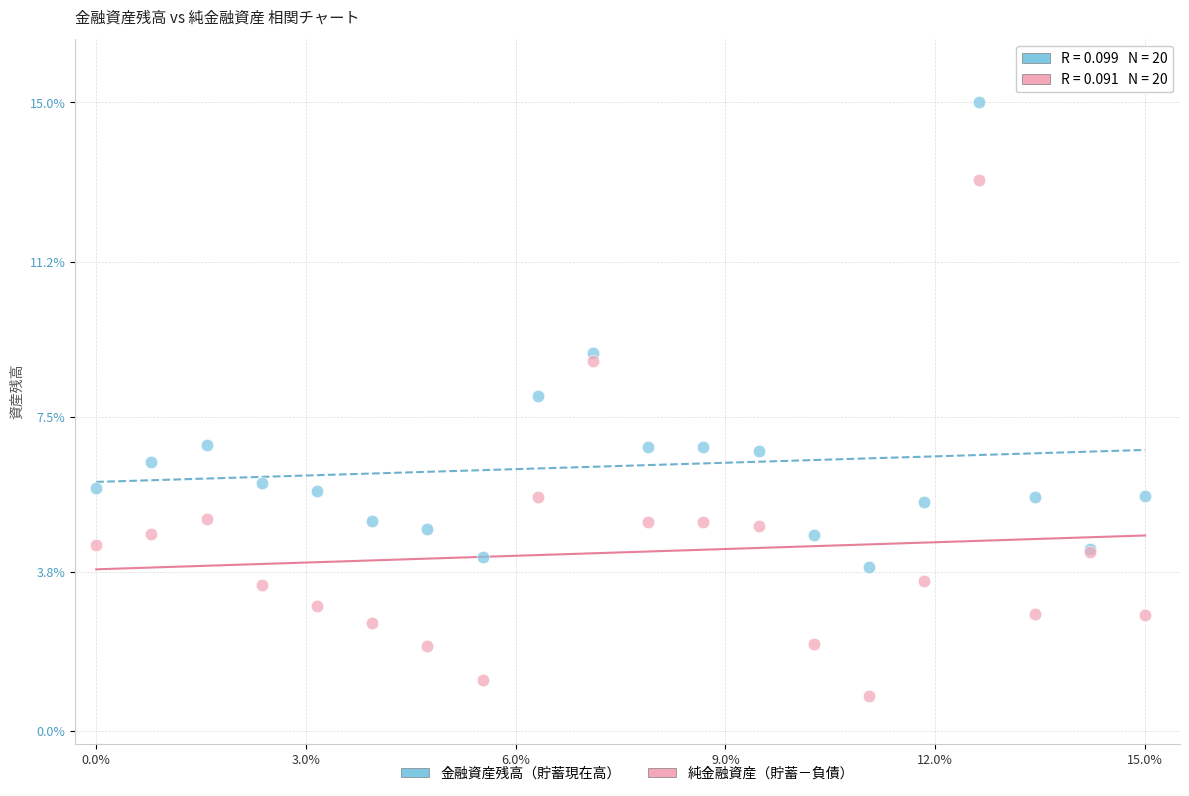

Which series contains the lowest Y value?

純金融資産（貯蓄－負債）